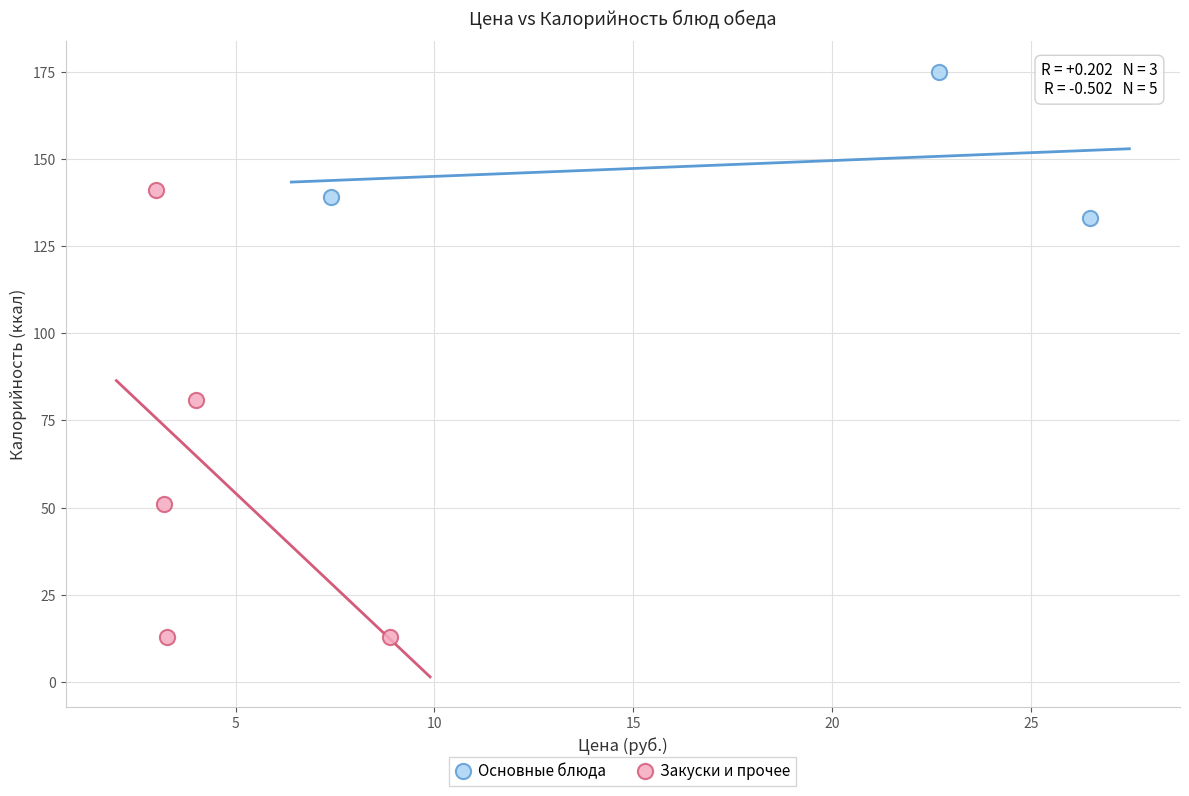

Which series has the widest spread of Y values?

Закуски и прочее